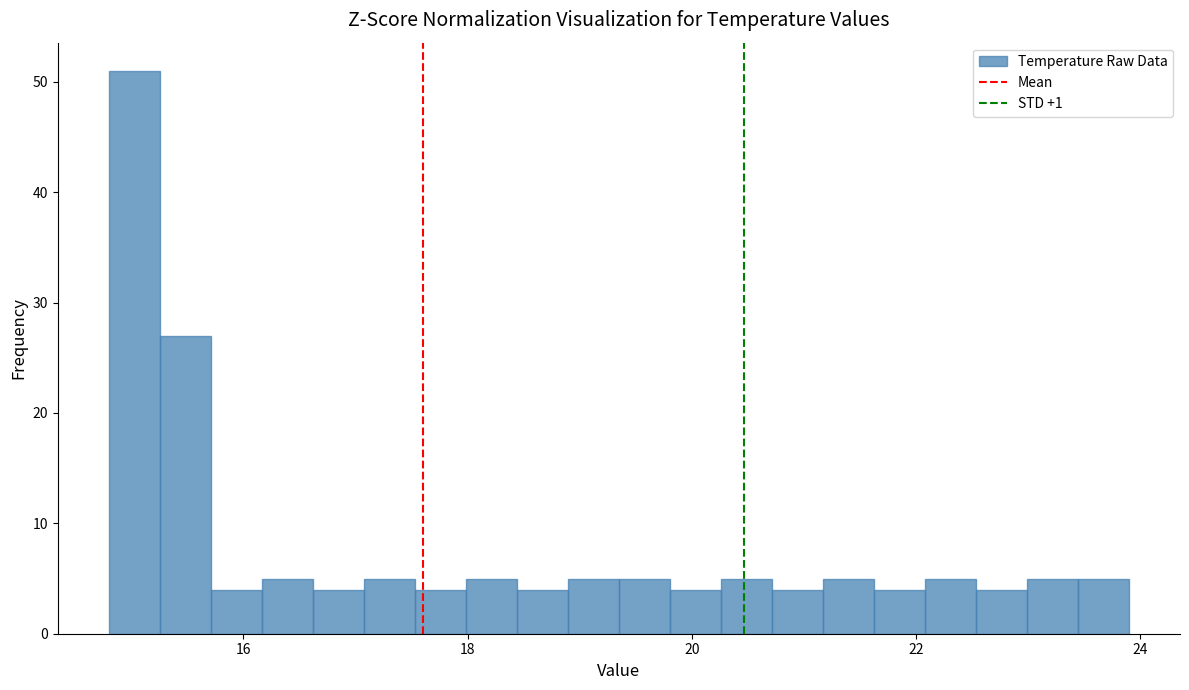

Read against the x-axis, roughly where is the centre of the tallest bar?

15.0